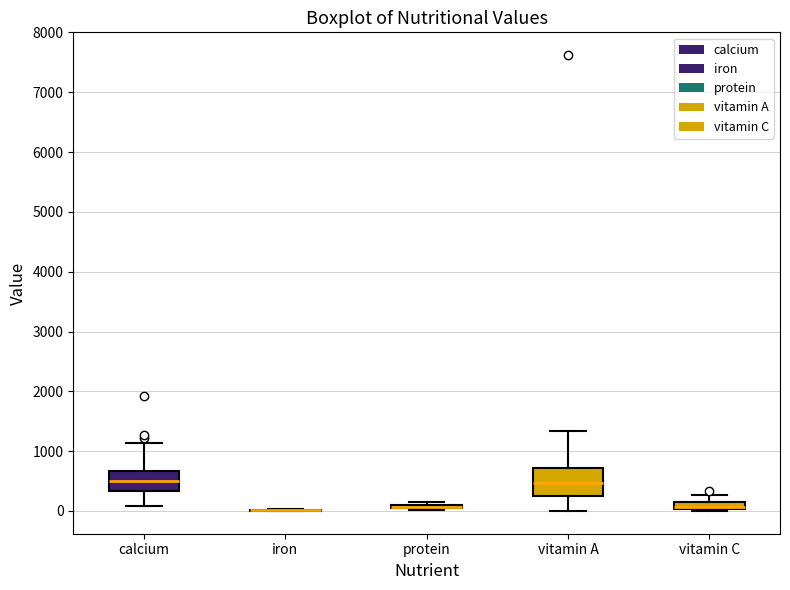

Where is the lower edge of the box for protein on the y-axis? The values are not printed on the chart, so give them approximately, as read against the axis.

0